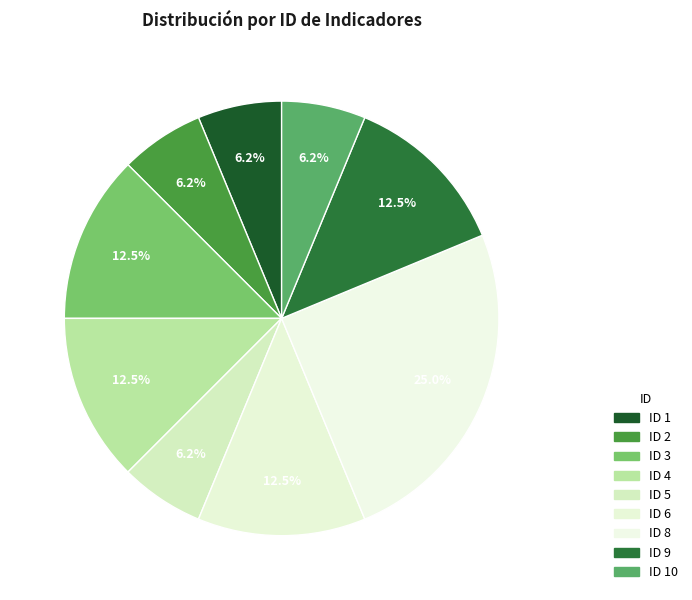

How many segments does this pie chart have?

9